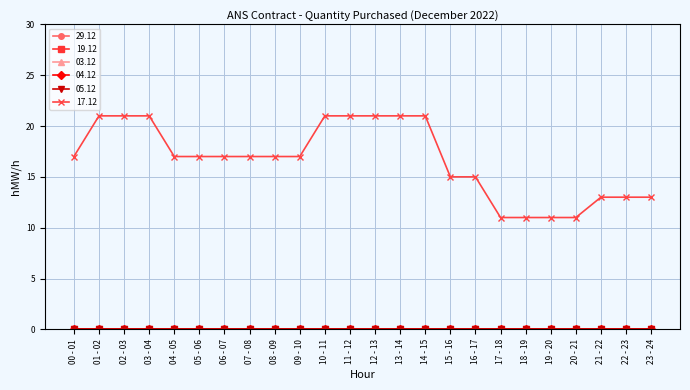

Does the chart have visible grid lines?

Yes